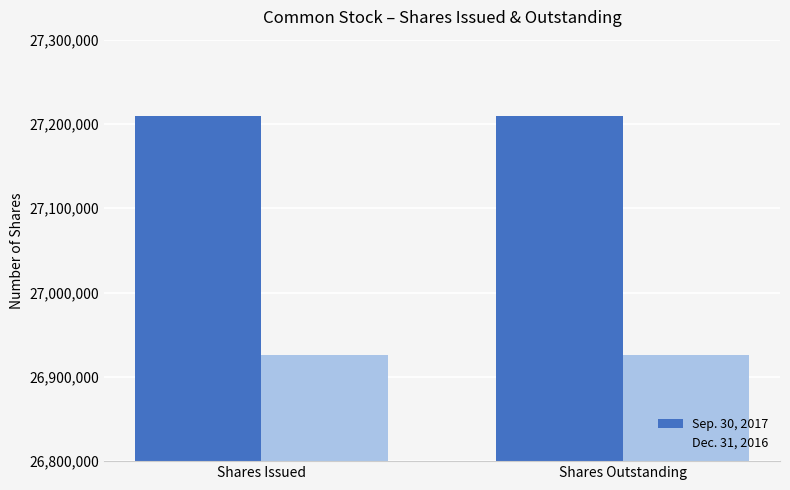

At Shares Outstanding, list the series in order from smallest to largest.

Dec. 31, 2016, Sep. 30, 2017